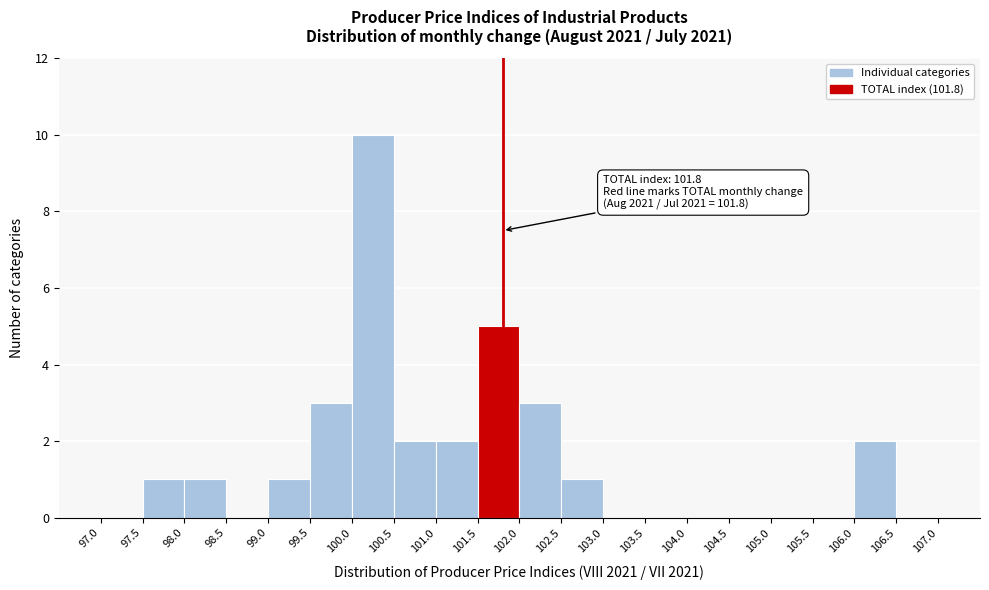

Which range on the x-axis has the tallest bar?

100.0 to 100.5